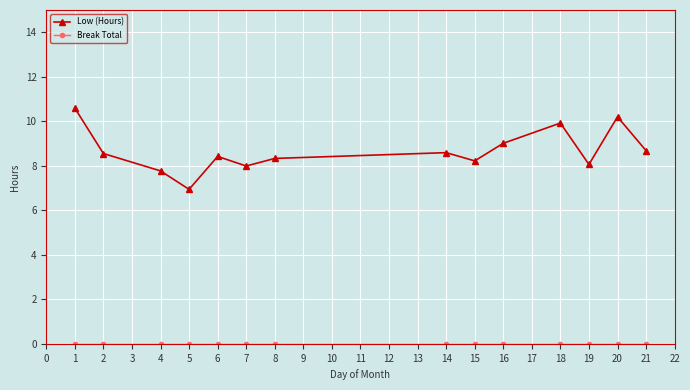

What is the difference between the Low (Hours) values at 2 and 6?

0.1